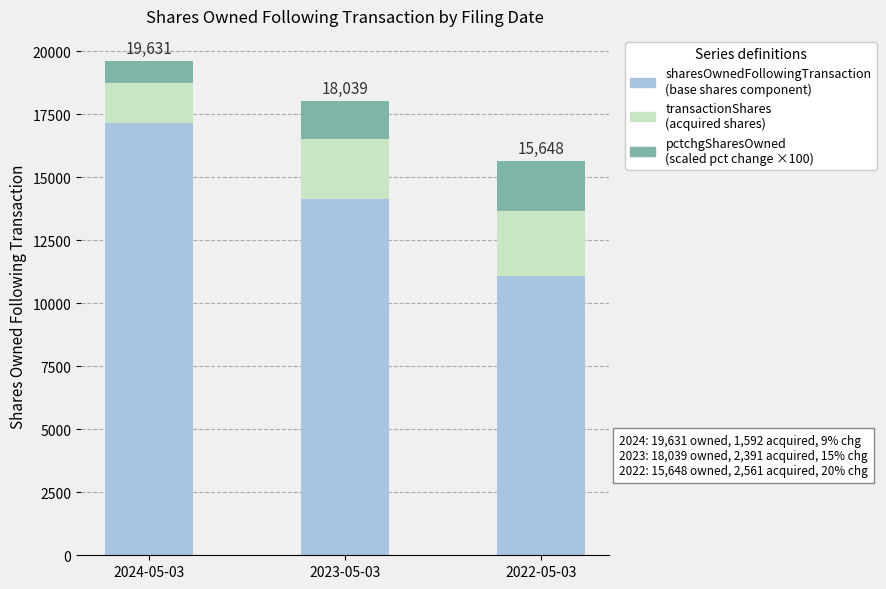

At which category is the sum across all series the highest?

2024-05-03